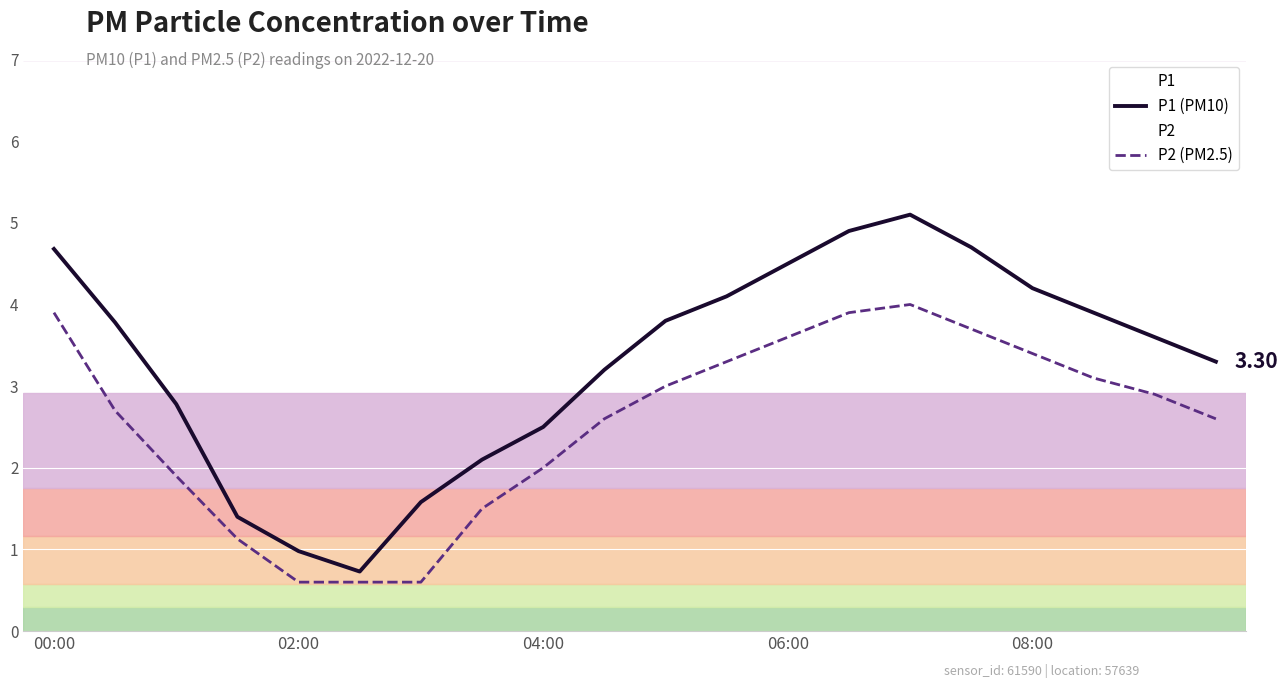

Which series has the largest total across all categories?

P1 (PM10)